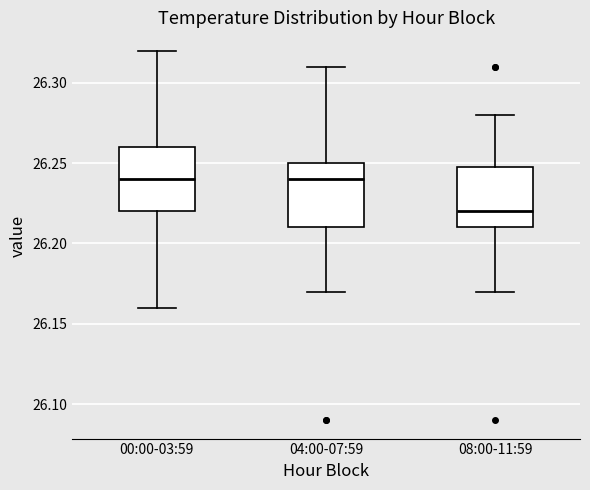

Where does the median line of the box for 04:00-07:59 sit on the y-axis? The values are not printed on the chart, so give them approximately, as read against the axis.

26.24